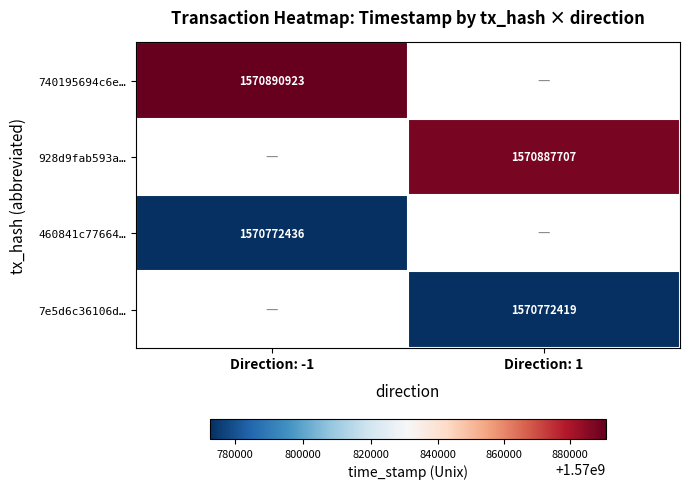

How many categories are shown in the chart?

2